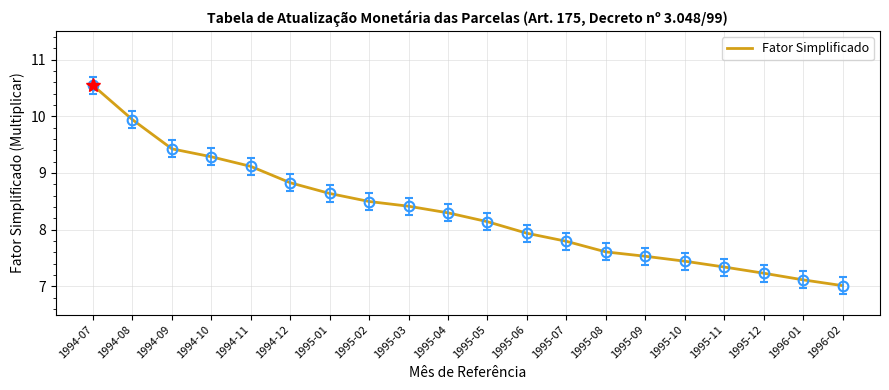

What position from the left is 1995-07?

13